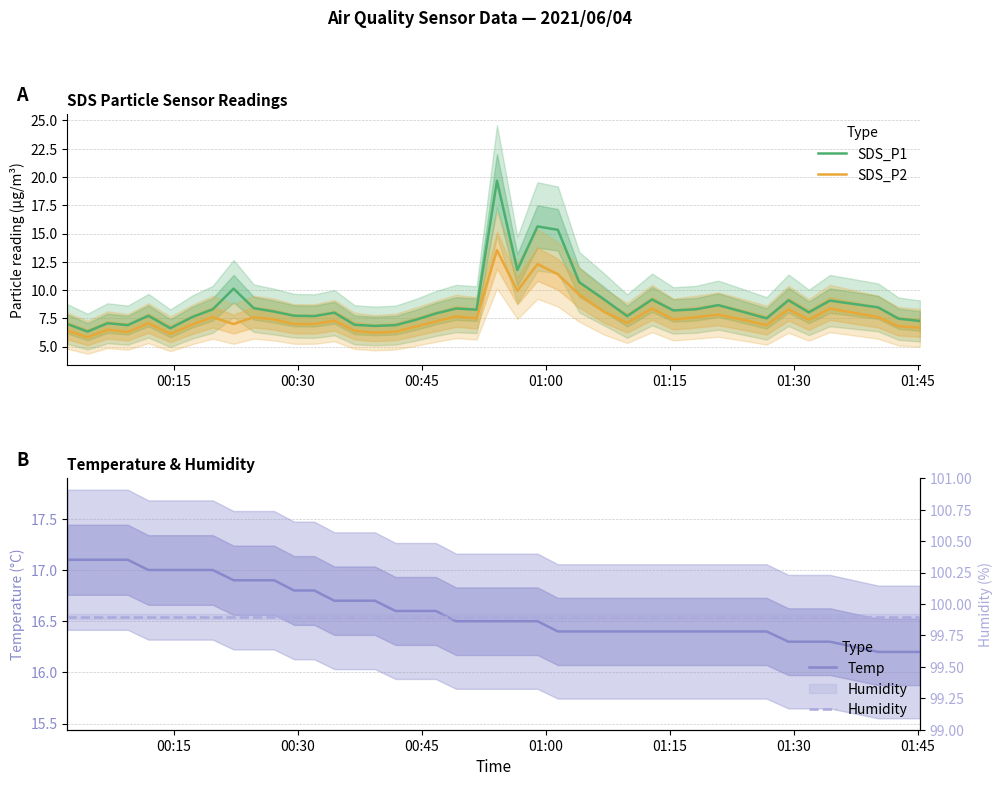

What is the minimum value for SDS_P2?

5.8